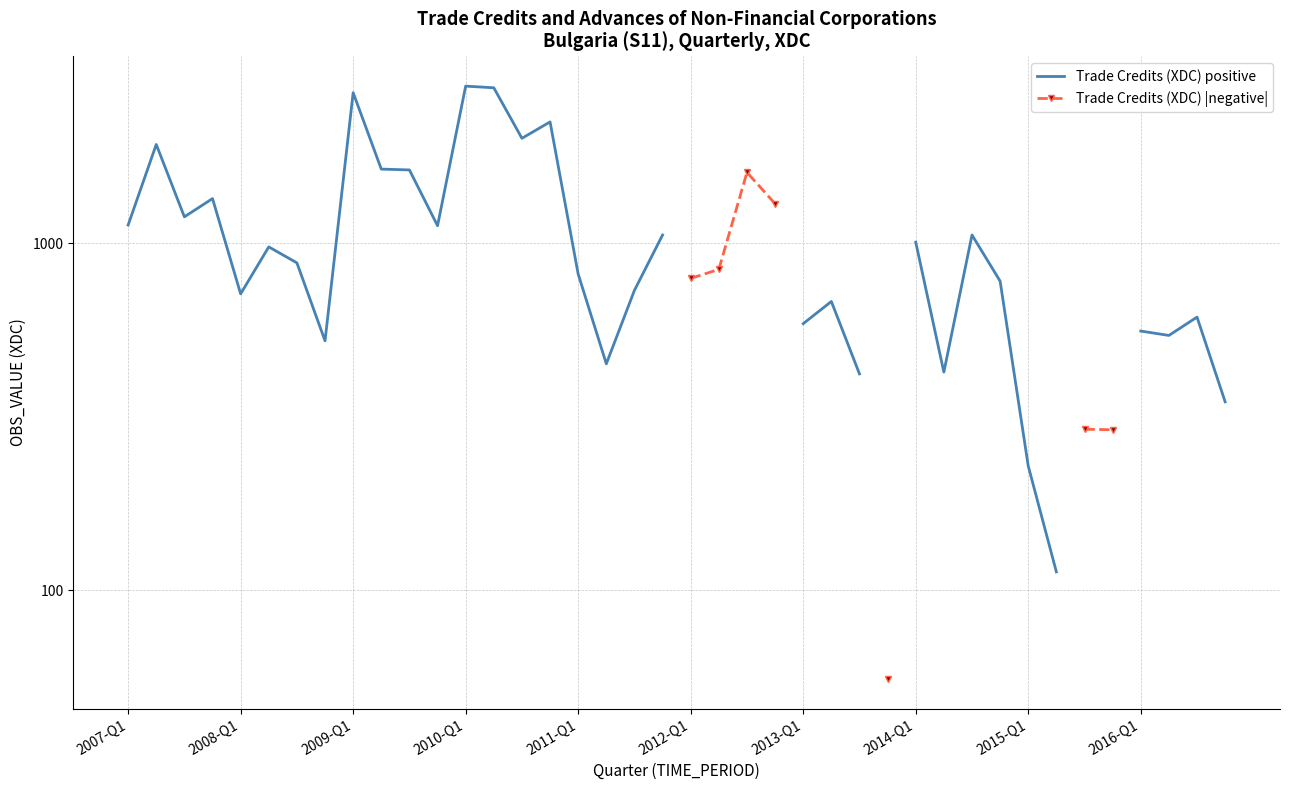

True or false: Trade Credits (XDC) |negative| has more than 0 points higher than both neighbors.

True